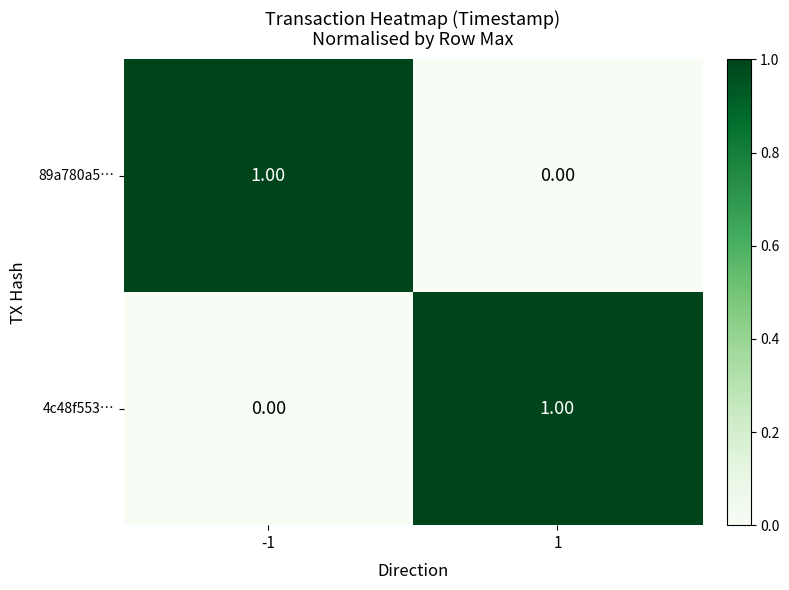

Is the value of 89a780a5… at 1 greater than the value of 4c48f553… at 1?

No